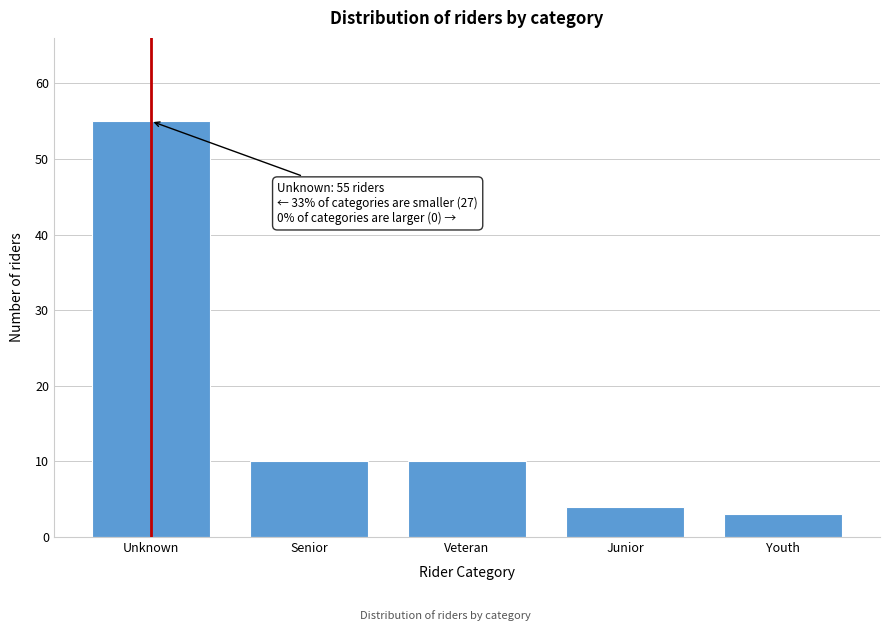

Reading left to right, what are all the values shown in this chart?

Unknown=55	Senior=10	Veteran=10	Junior=4	Youth=3